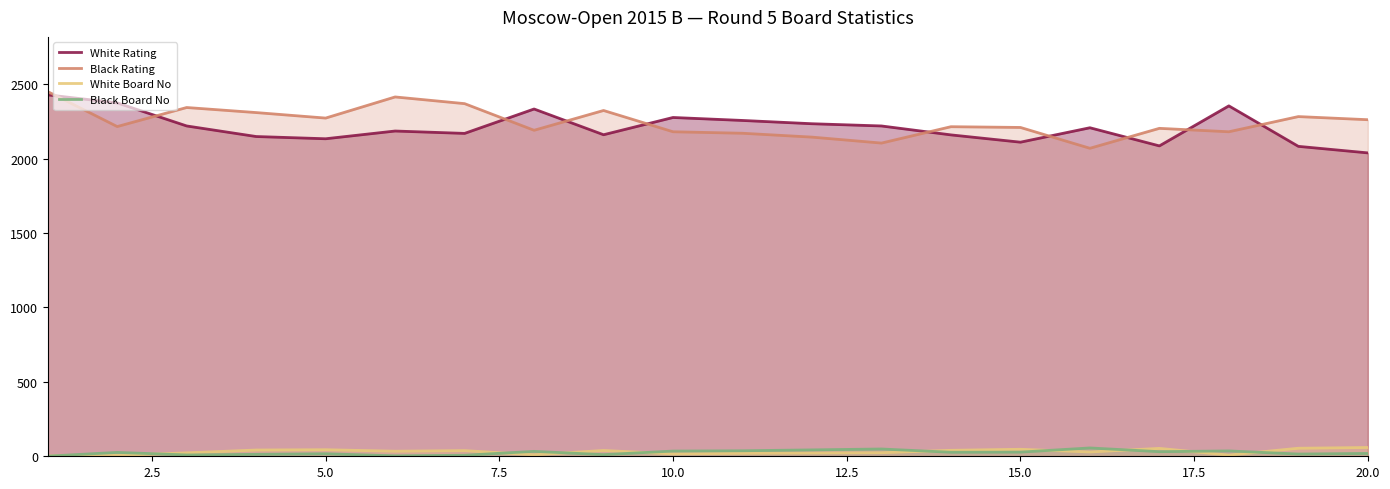

What are all the series names shown in the legend?

White Rating, Black Rating, White Board No, Black Board No